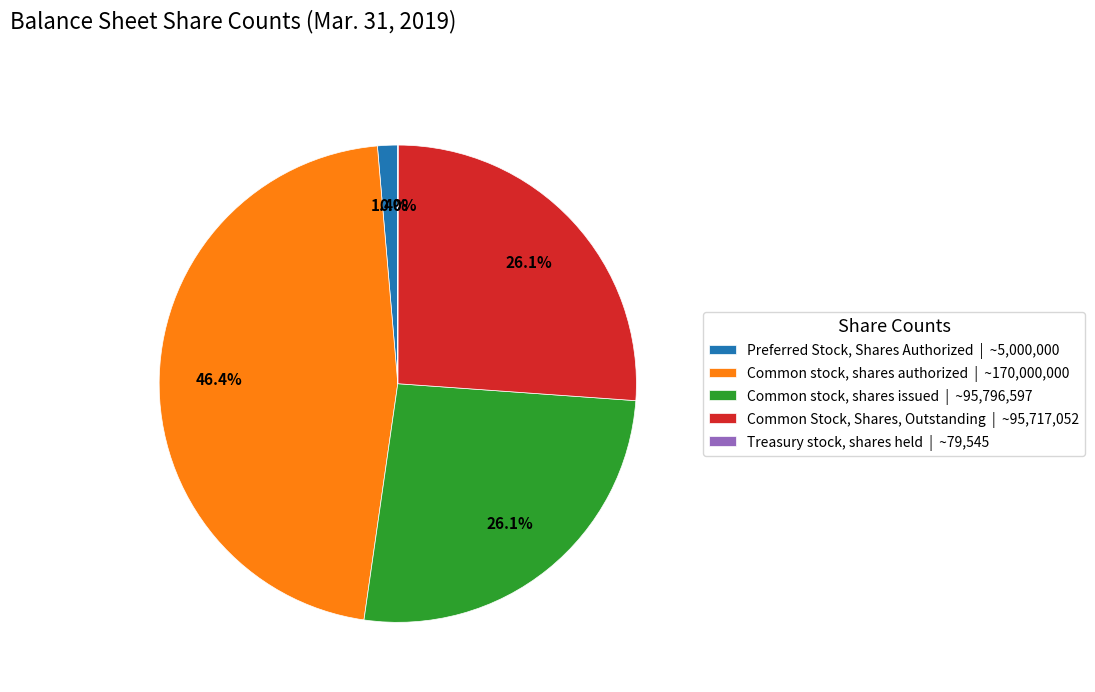

What is the largest slice in the pie chart?

Common stock, shares authorized | ~170,000,000